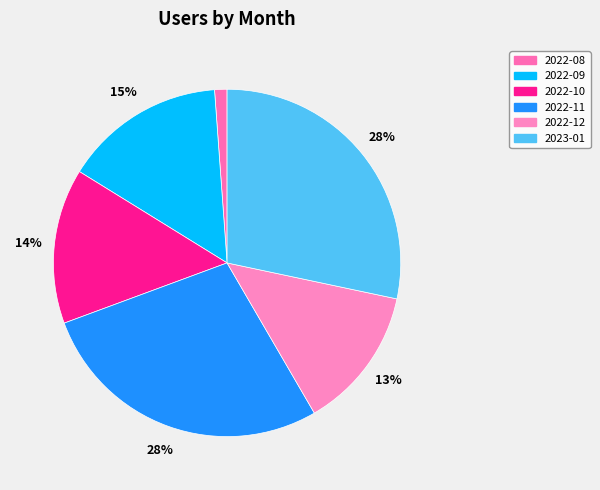

The 2023-01 slice represents 28% of the pie. True or false?

True